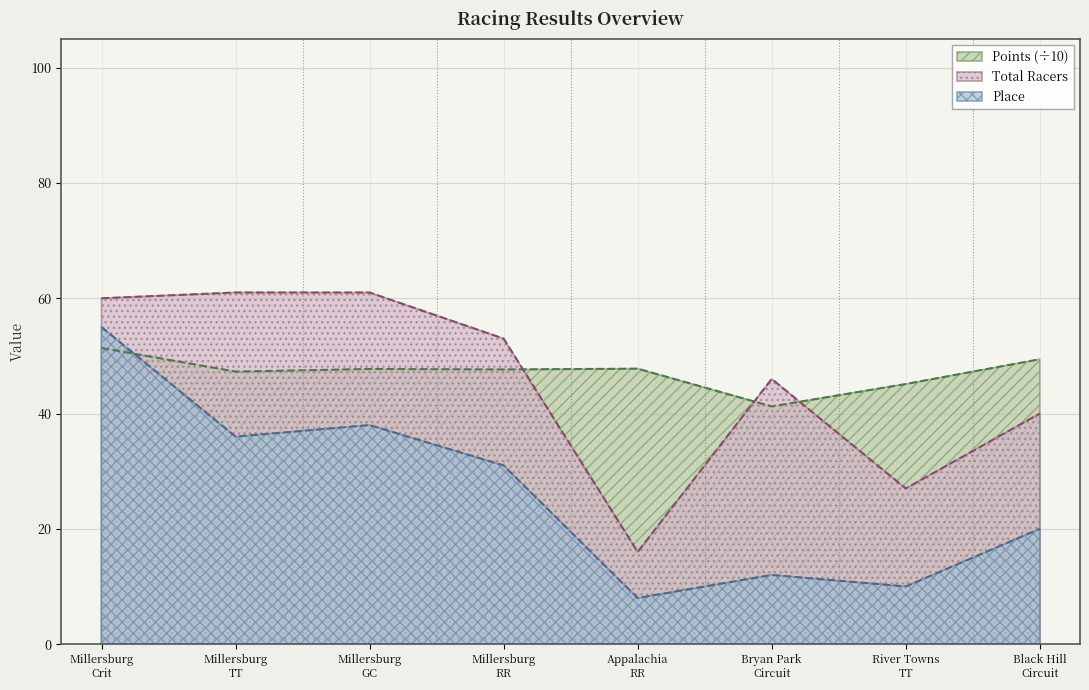

At how many categories does at least one series exceed 26?

8